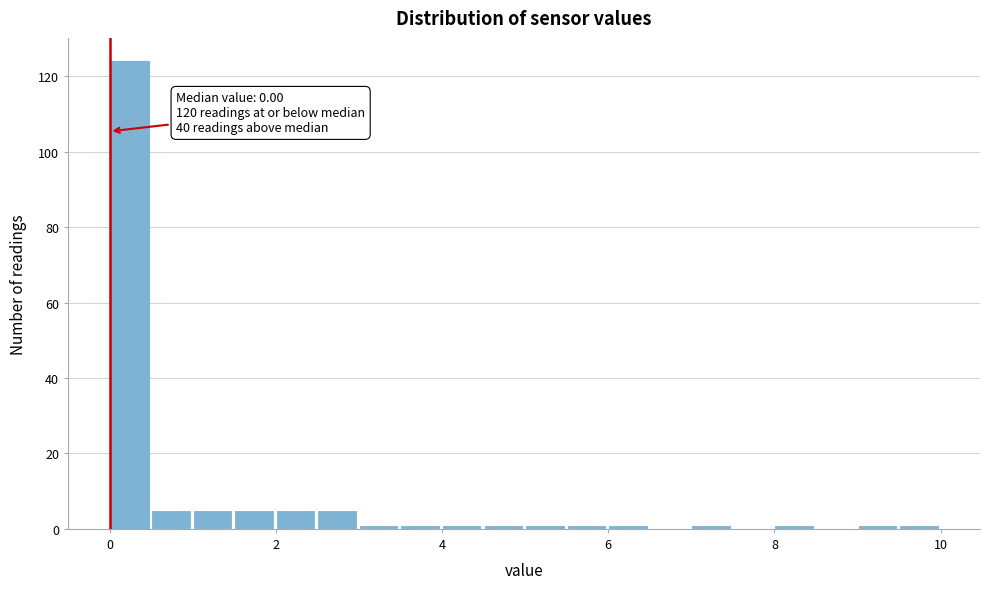

Read against the x-axis, roughly where is the centre of the tallest bar?

0.2